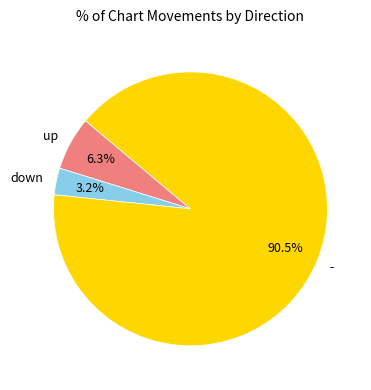

Which slice is the largest?

-